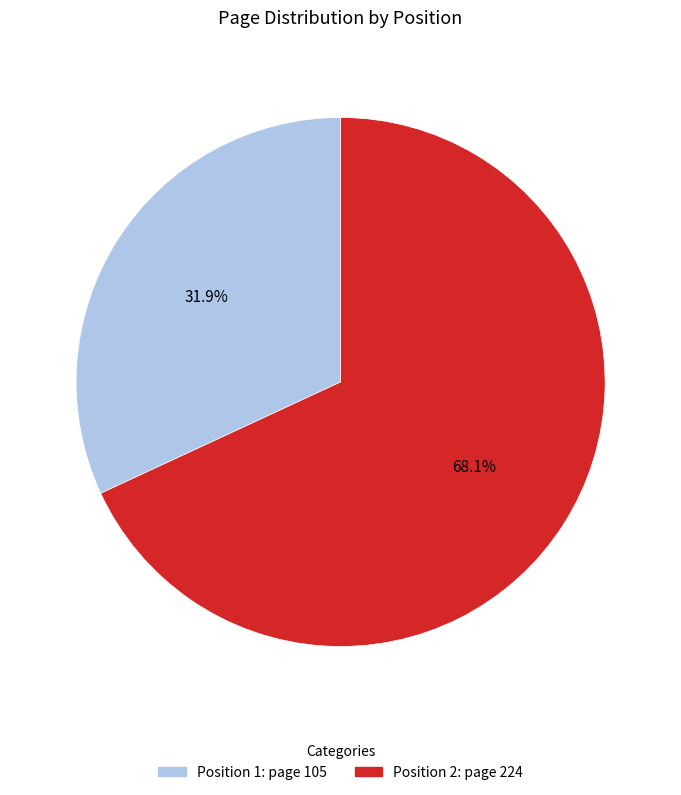

What portion of the pie excludes Position 1: page 105?

68.1%